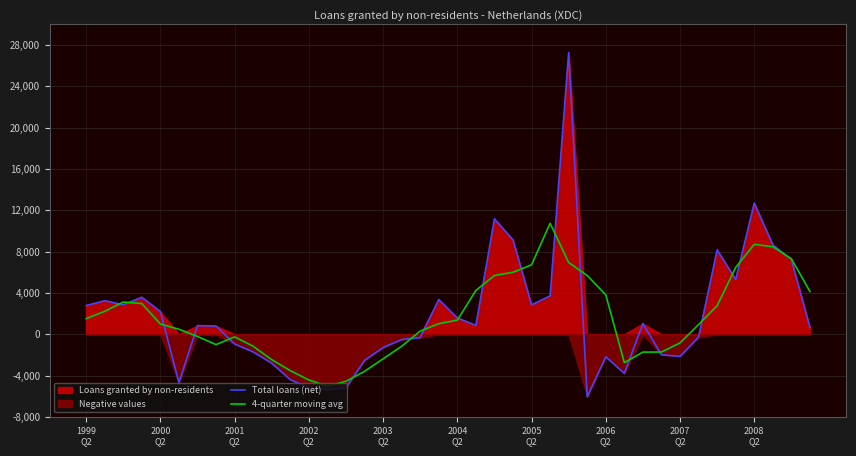

What is the highest value of the Total loans (net) series?

27261.0